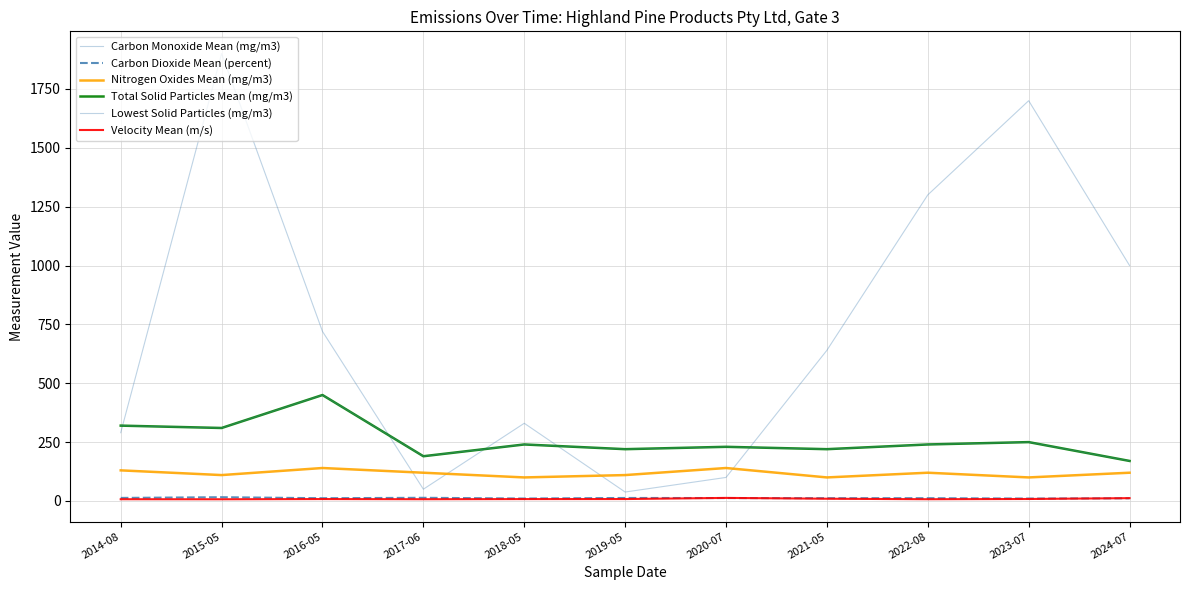

Is it true that Nitrogen Oxides Mean (mg/m3) equals 172.1 at 2023-07?

False